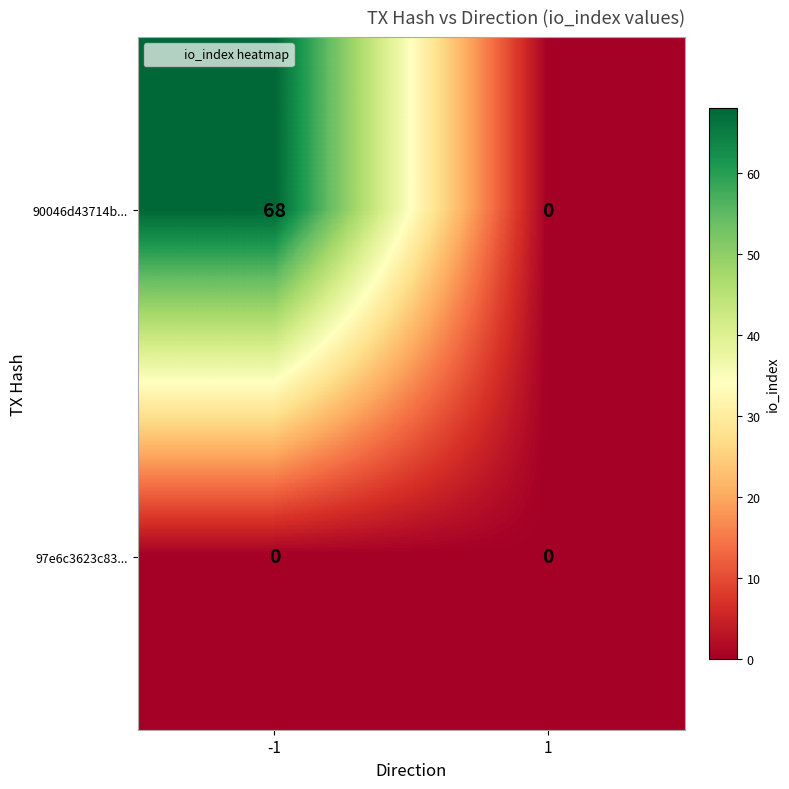

Which series has the largest range (max minus min)?

90046d43714b...